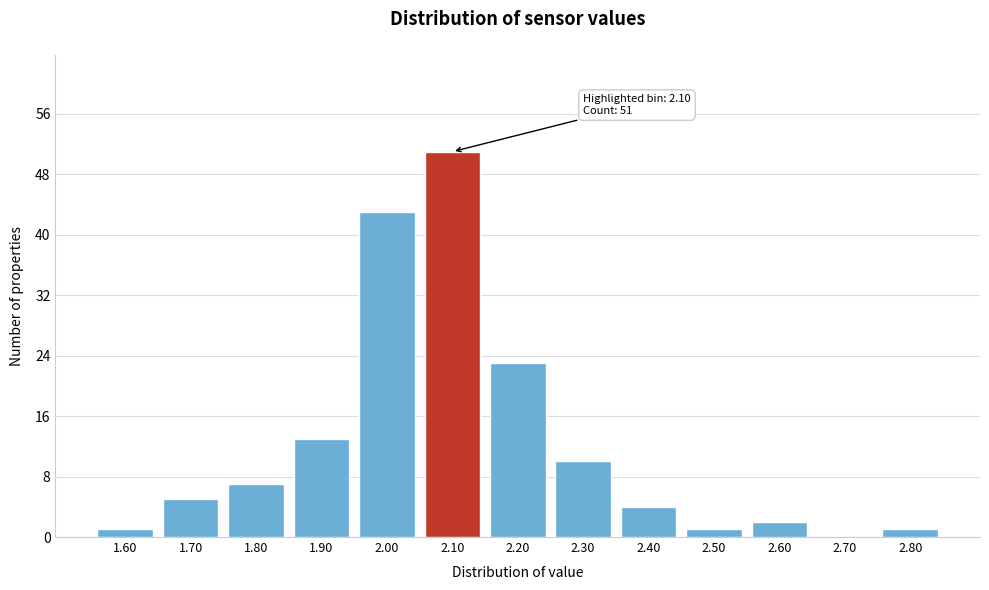

Reading left to right, what are all the values shown in this chart?

1.60=1	1.70=5	1.80=7	1.90=13	2.00=43	2.10=51	2.20=23	2.30=10	2.40=4	2.50=1	2.60=2	2.70=0	2.80=1